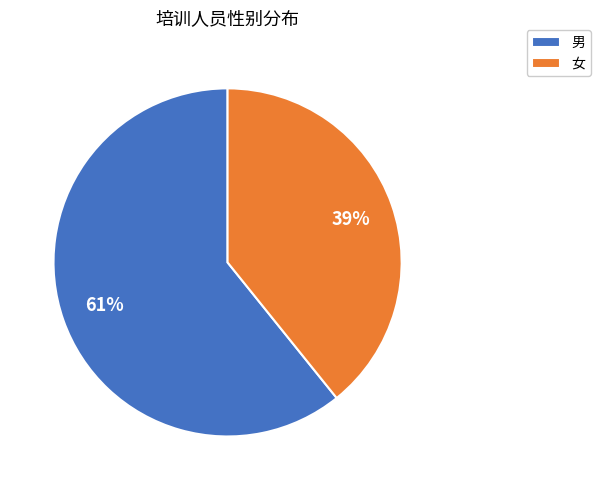

True or false: 女 accounts for 28% of the total.

False